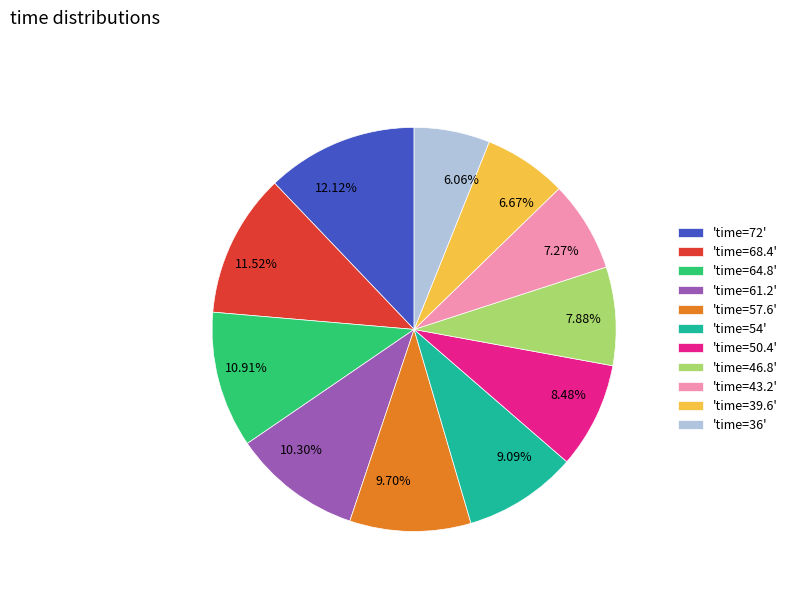

Approximately how many times larger is the value at 7.27% compared to 7.88%?

0.9